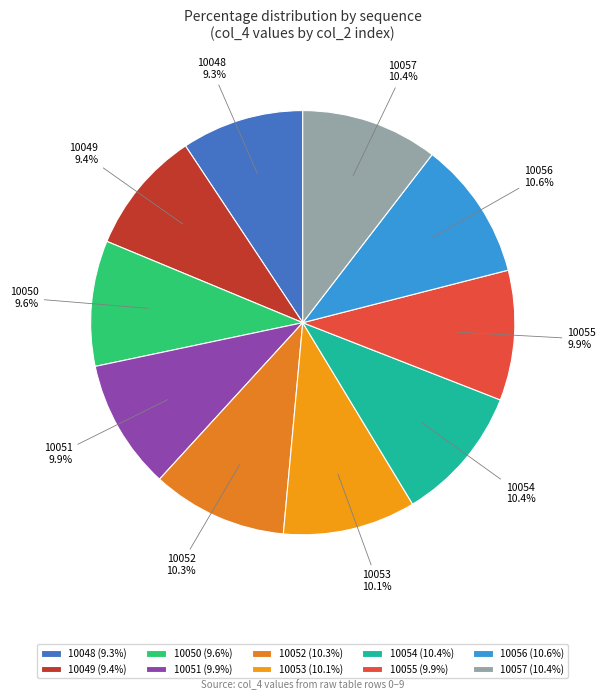

Do 10053 and 10049 together represent more than half of the pie?

No